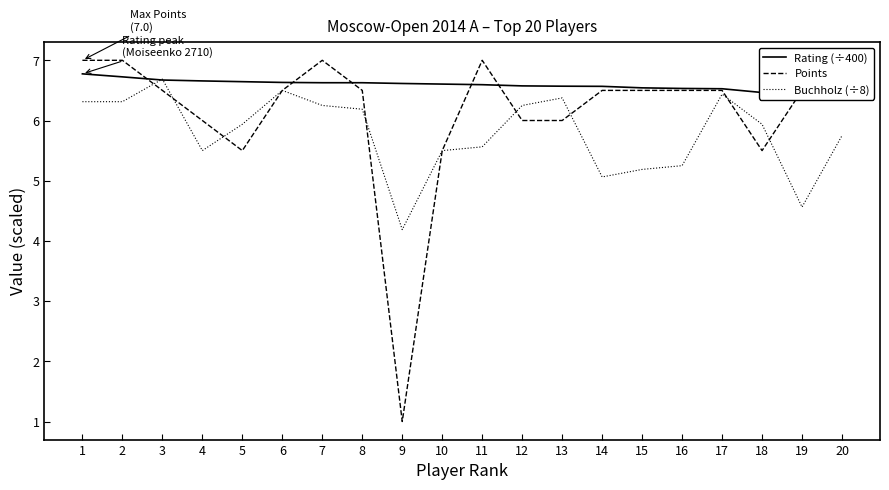

List the labels in order of Rating (÷400) value, smallest first.

20, 19, 18, 17, 16, 15, 14, 13, 12, 11, 10, 9, 7, 8, 6, 5, 4, 3, 2, 1